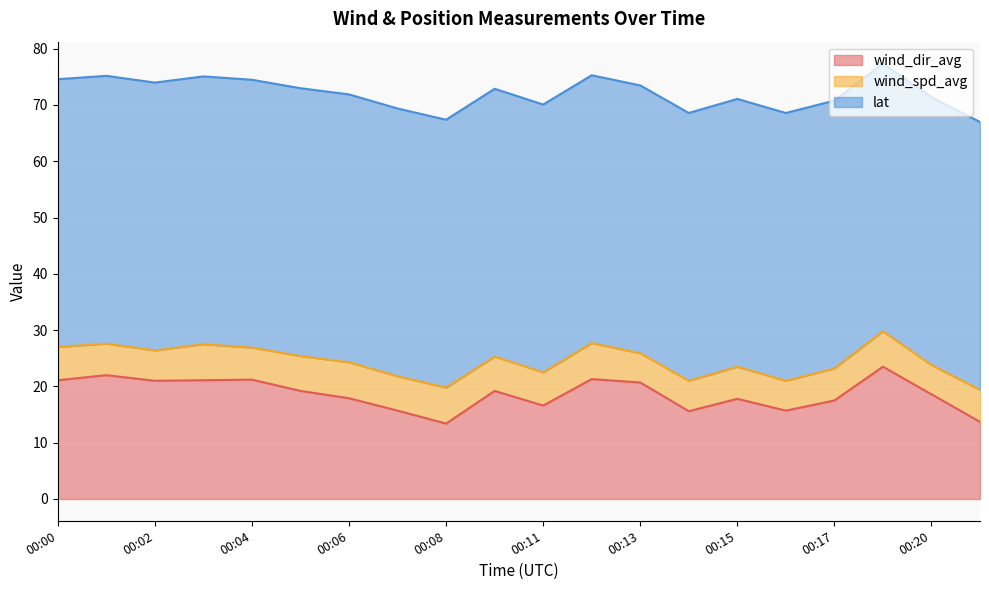

Which series changed the most between 00:13 and 00:19?

wind_dir_avg